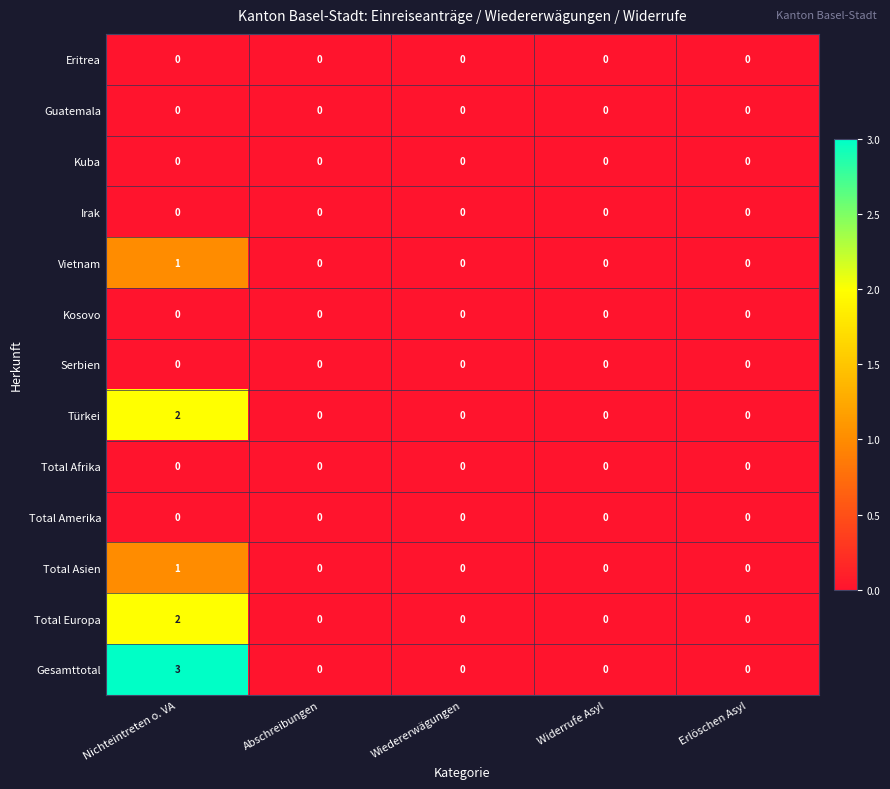

Is it true that Total Europa equals 0 at Erlöschen Asyl?

True